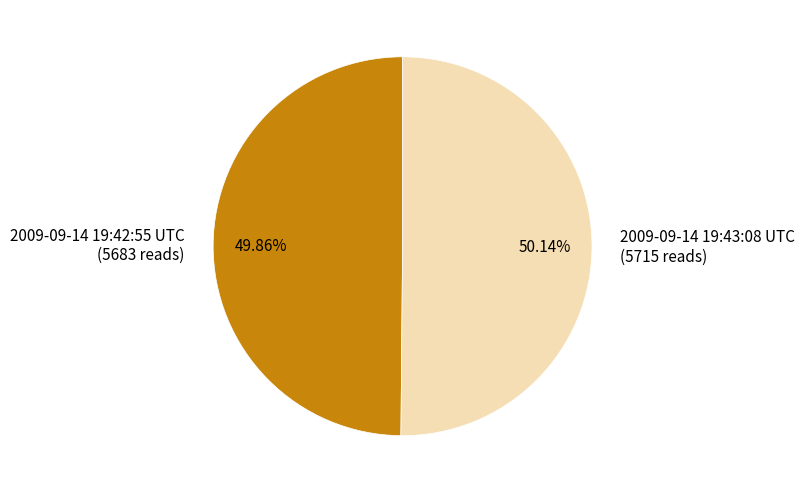

Approximately how many times larger is the value at 2009-09-14 19:42:55 UTC (5683 reads) compared to 2009-09-14 19:43:08 UTC (5715 reads)?

1.0